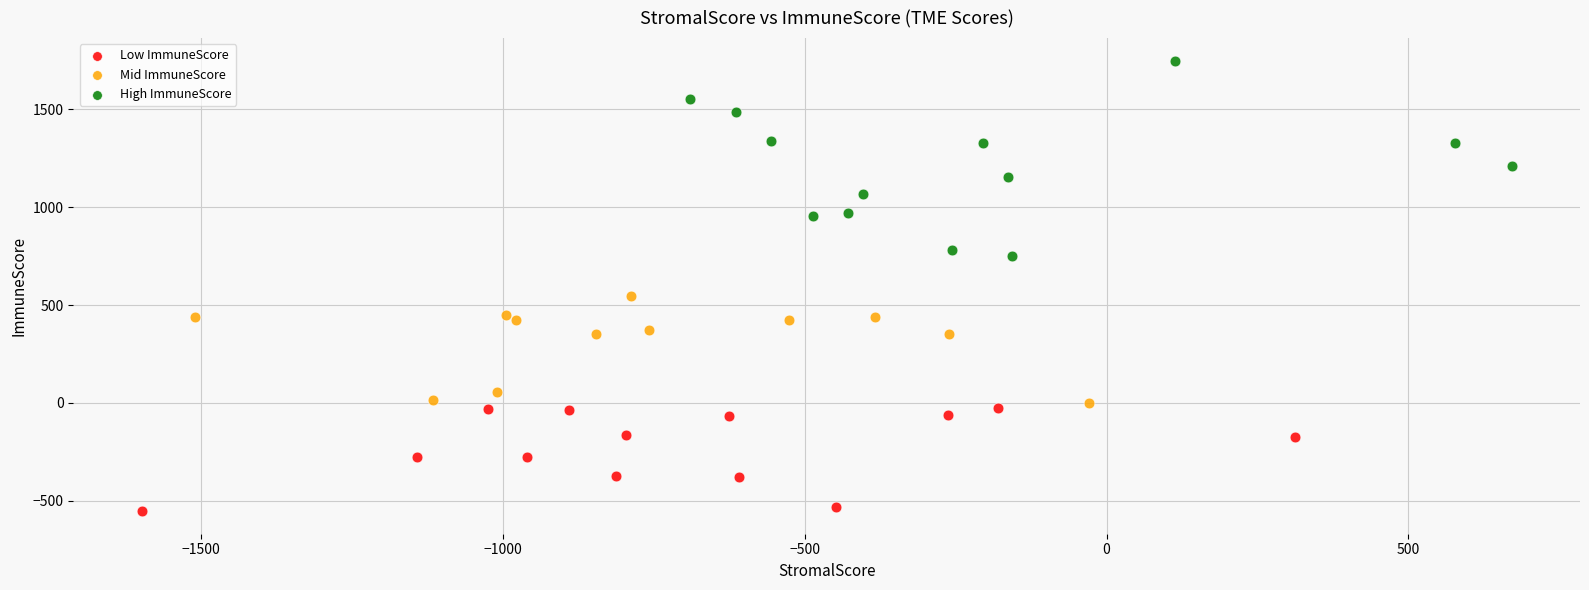

What are all the series names shown in the legend?

Low ImmuneScore, Mid ImmuneScore, High ImmuneScore